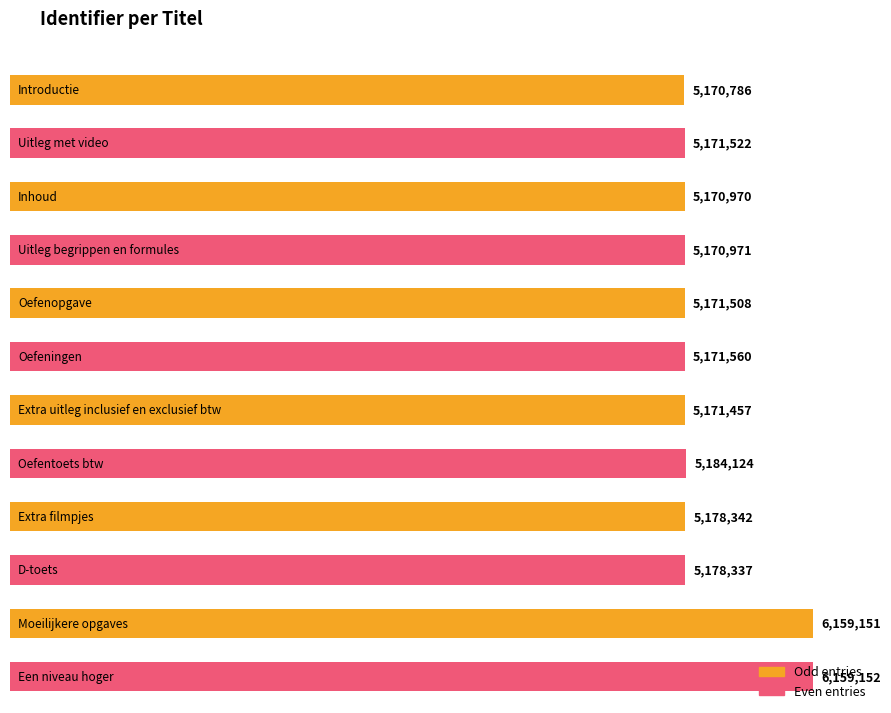

What position from the left is Introductie?

1